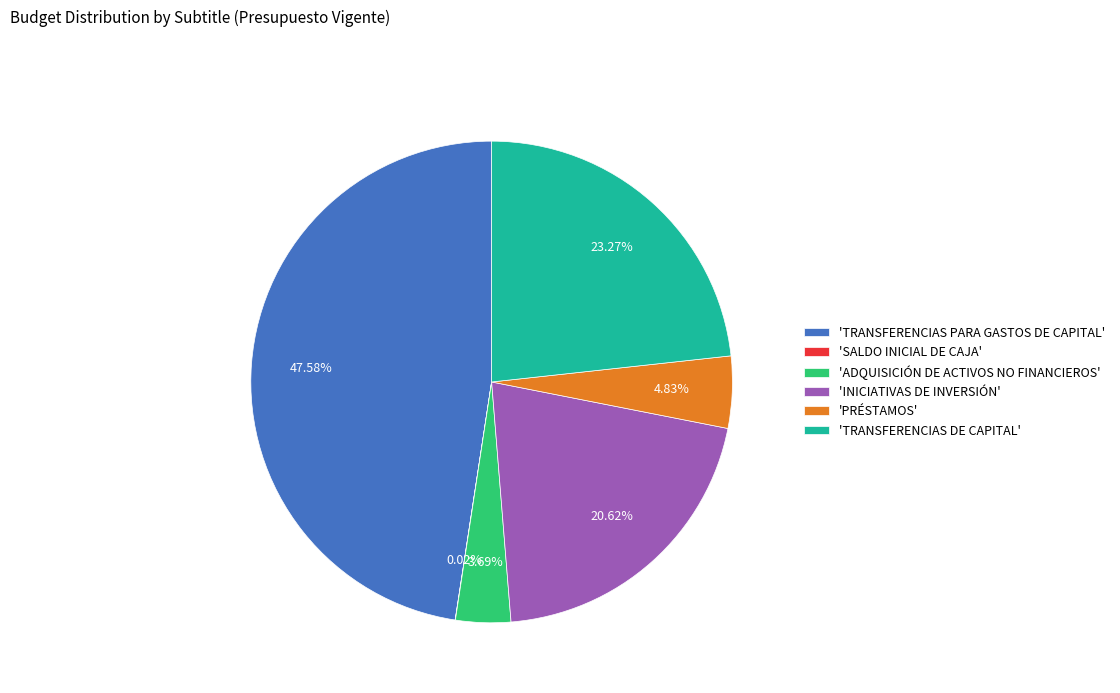

Between 'INICIATIVAS DE INVERSIÓN' and 'PRÉSTAMOS', which is larger?

'INICIATIVAS DE INVERSIÓN'